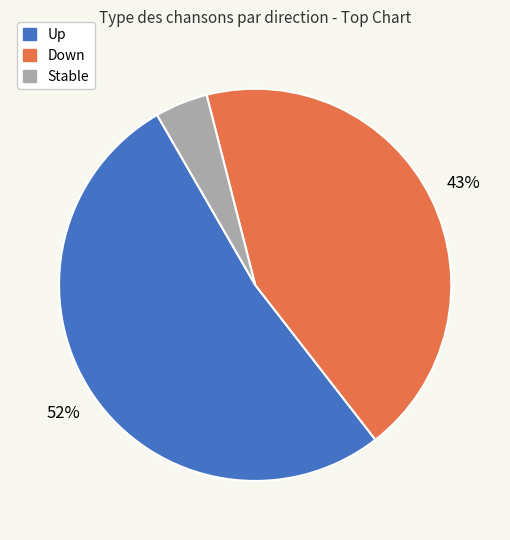

Is there a majority slice in this chart?

Yes